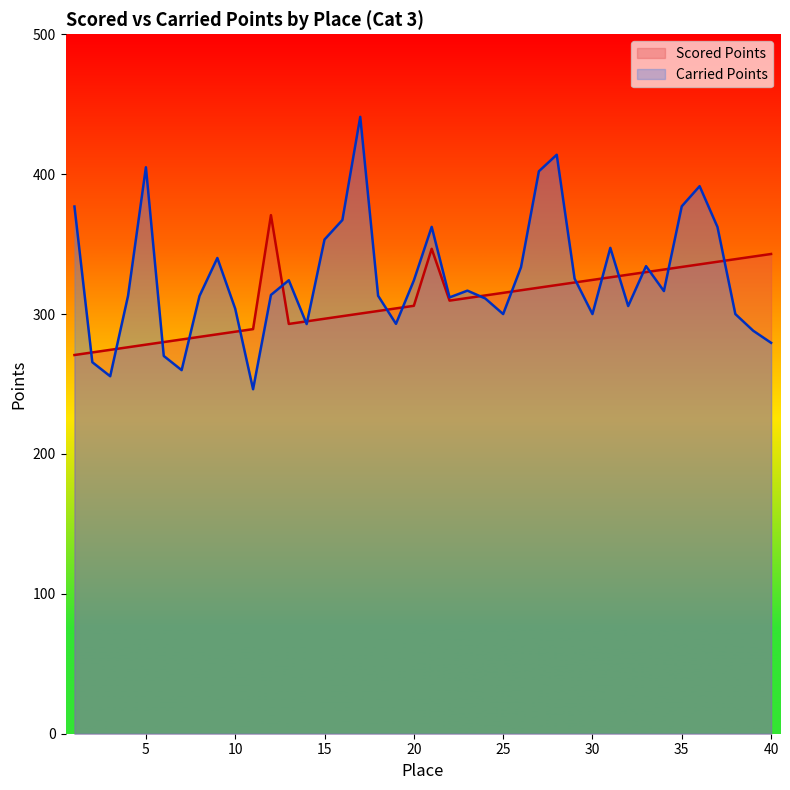

Reading right to left, what are all the values shown in this chart?

Scored Points: 342.9	341.1	339.2	337.4	335.5	333.7	331.8	330.0	328.1	326.3	324.4	322.6	320.7	318.9	317.0	315.2	313.3	311.5	309.6	346.6	305.9	304.1	302.2	300.4	298.5	296.6	294.8	292.9	370.7	289.2	287.4	285.5	283.7	281.8	280.0	278.1	276.3	274.4	272.6	270.7
Carried Points: 279.4	288.1	300.0	362.2	391.4	377.0	316.4	334.3	305.7	347.3	300.0	325.4	413.9	402.1	333.5	300.0	311.1	316.7	311.9	362.3	324.0	293.0	313.1	441.0	367.2	353.3	292.9	324.2	313.7	246.3	303.8	340.1	312.9	259.9	270.1	404.9	313.0	255.6	265.6	376.9